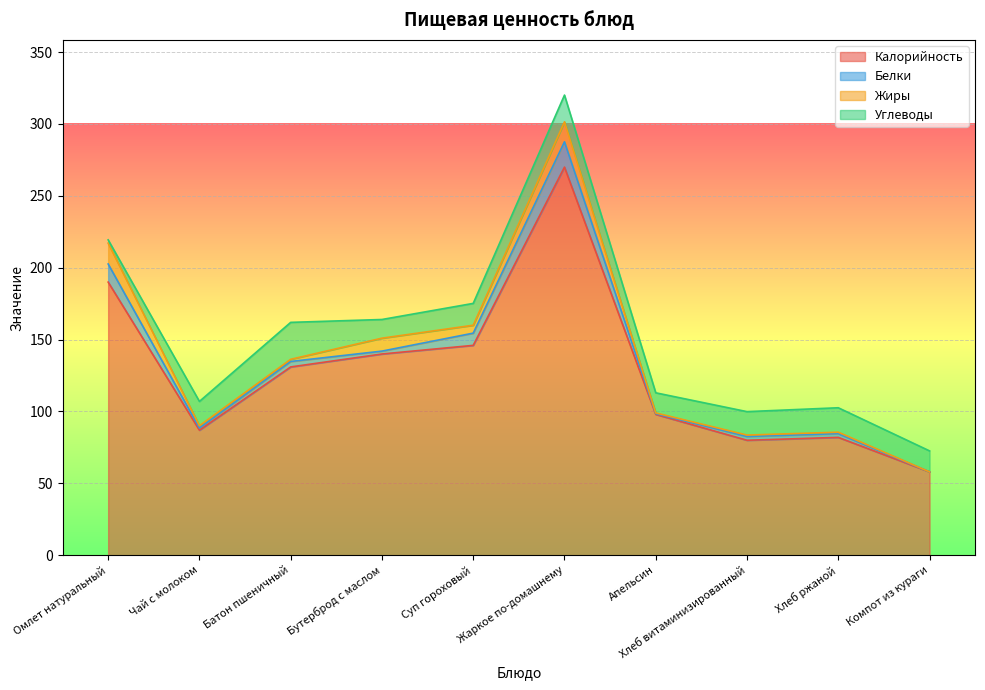

Is the value of Жиры at Чай с молоком greater than the value of Углеводы at Хлеб витаминизированный?

No